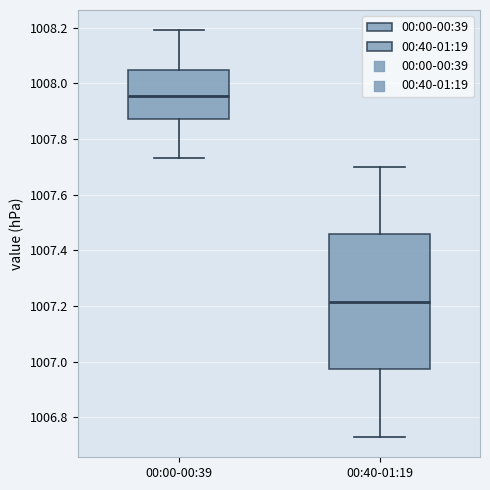

Which box's median line is the lowest?

00:40-01:19